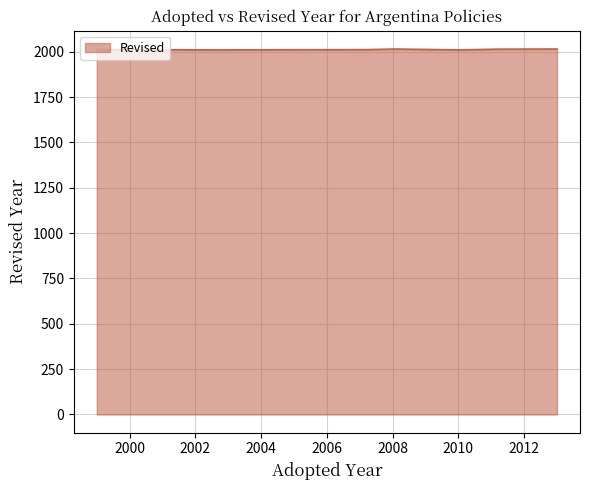

How many lines are shown in the chart?

1